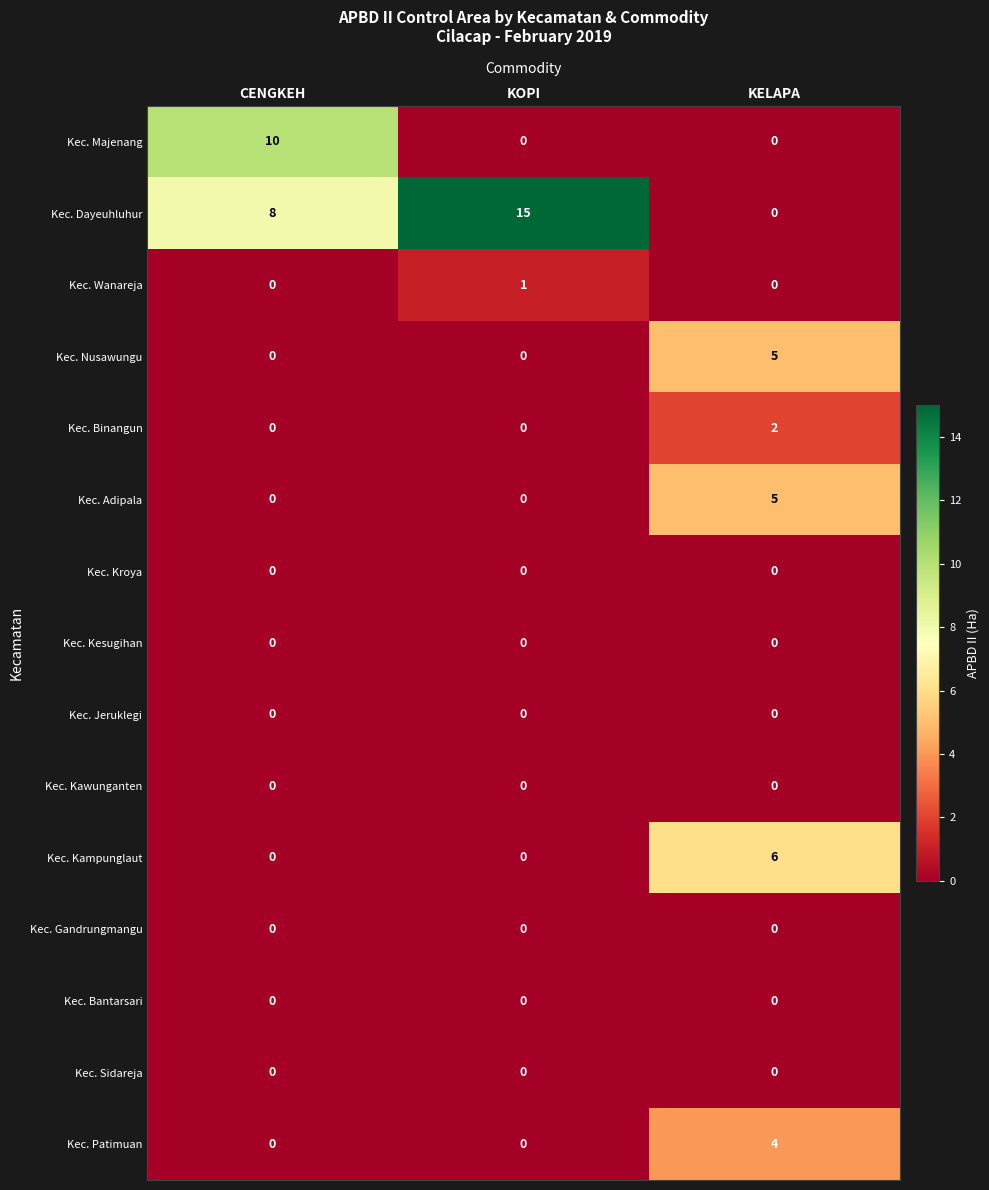

Which series has the largest total across all categories?

Kec. Dayeuhluhur